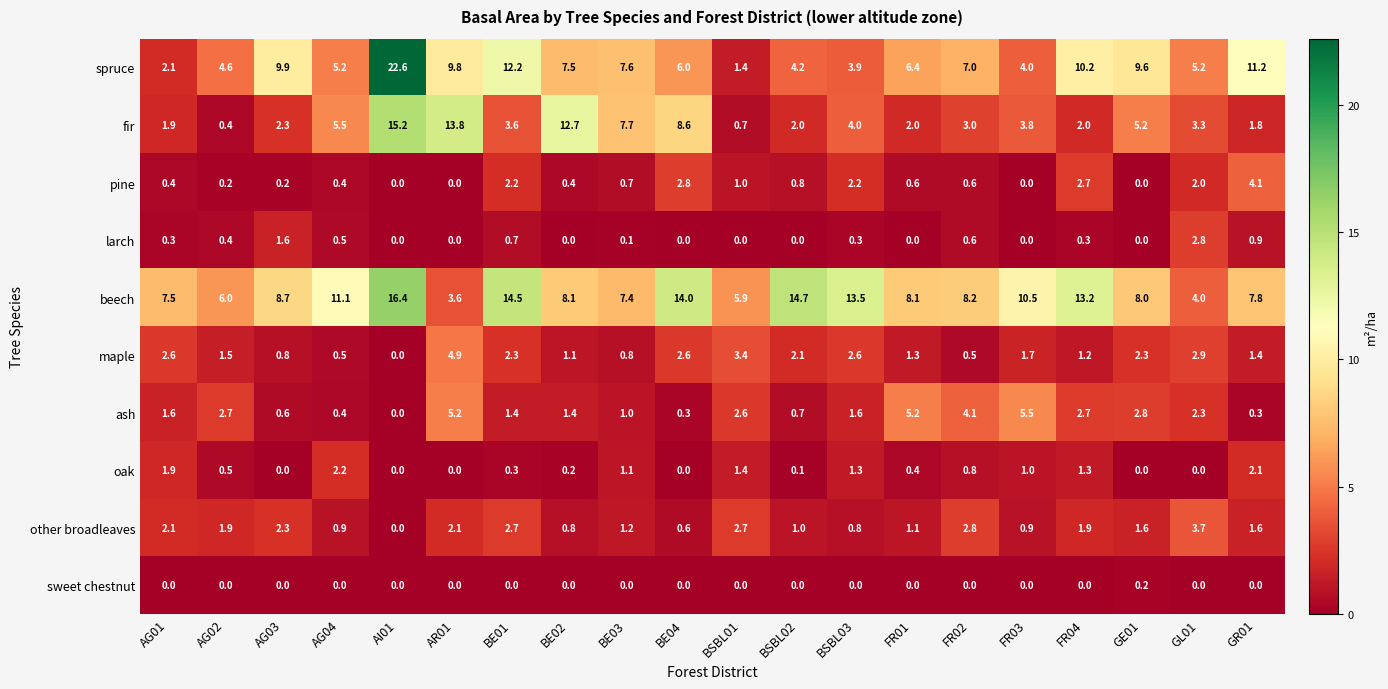

True or false: larch has a value of 0.8 at AG04.

False